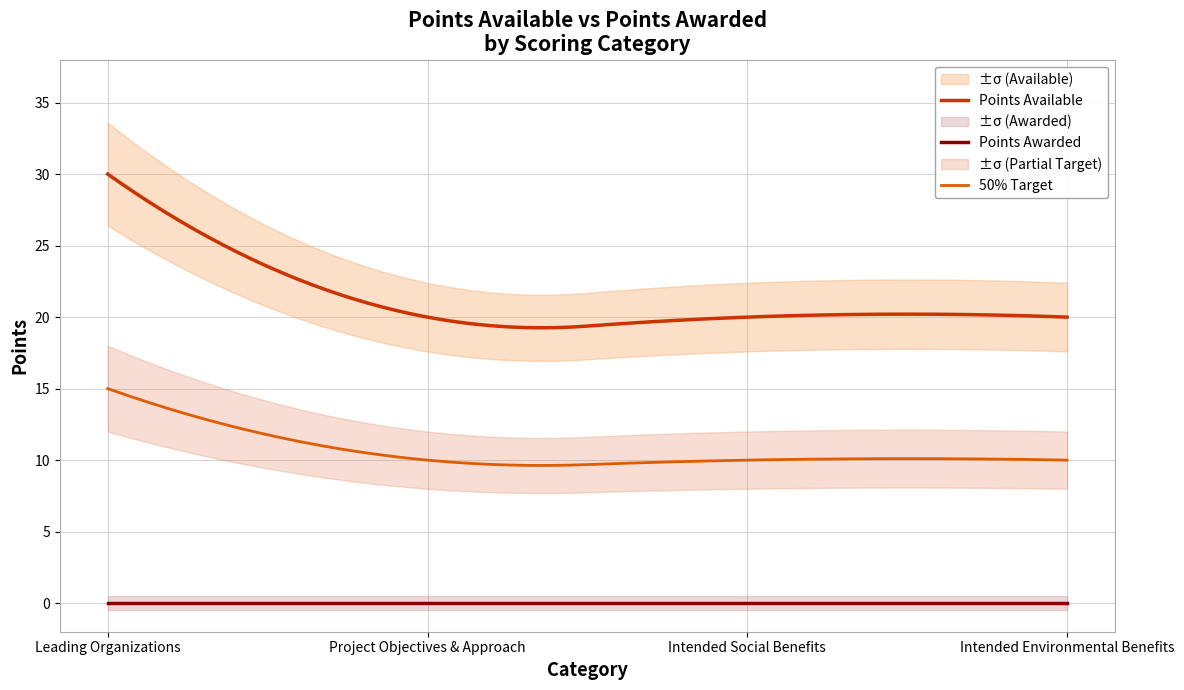

Reading left to right, list all the values displayed in this chart.

points_available: 30	20	20	20
points_awarded: 0	0	0	0